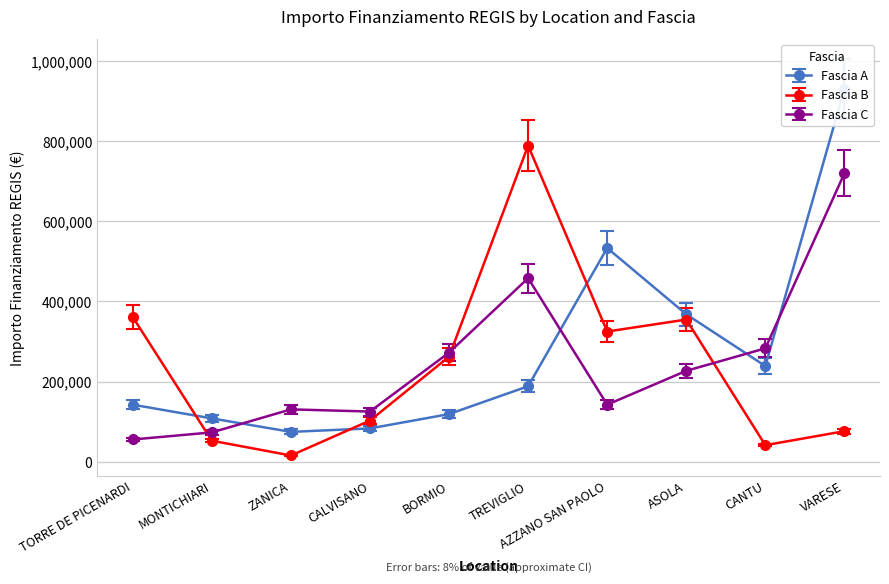

At which category does the chart reach its peak across all series?

VARESE